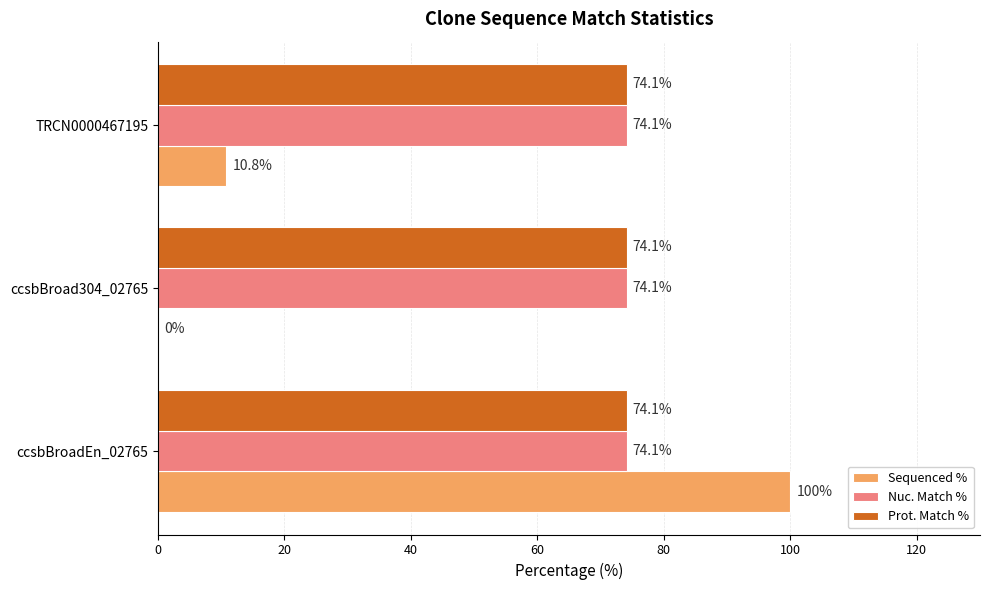

What is the total value across all series at TRCN0000467195?

159.0